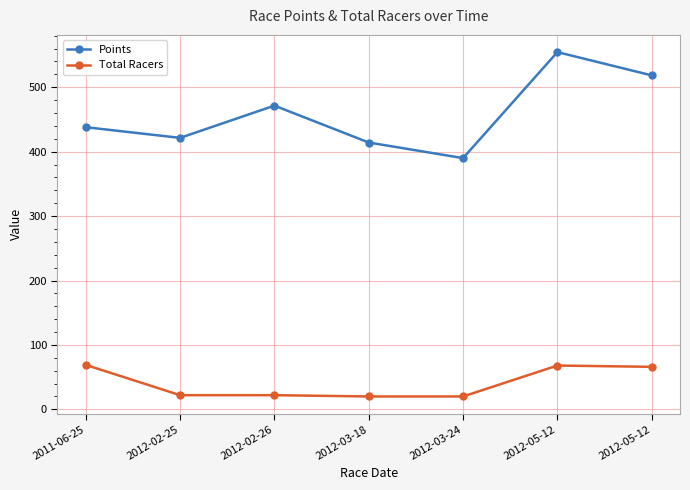

Reading left to right, transcribe all the data shown in this chart.

Points: 2011-06-25=438.0	2012-02-25=421.4	2012-02-26=471.5	2012-03-18=414.2	2012-03-24=390.0	2012-05-12=554.6	2012-05-12=518.5
Total Racers: 2011-06-25=69.0	2012-02-25=22.0	2012-02-26=22.0	2012-03-18=20.0	2012-03-24=20.0	2012-05-12=68.0	2012-05-12=66.0